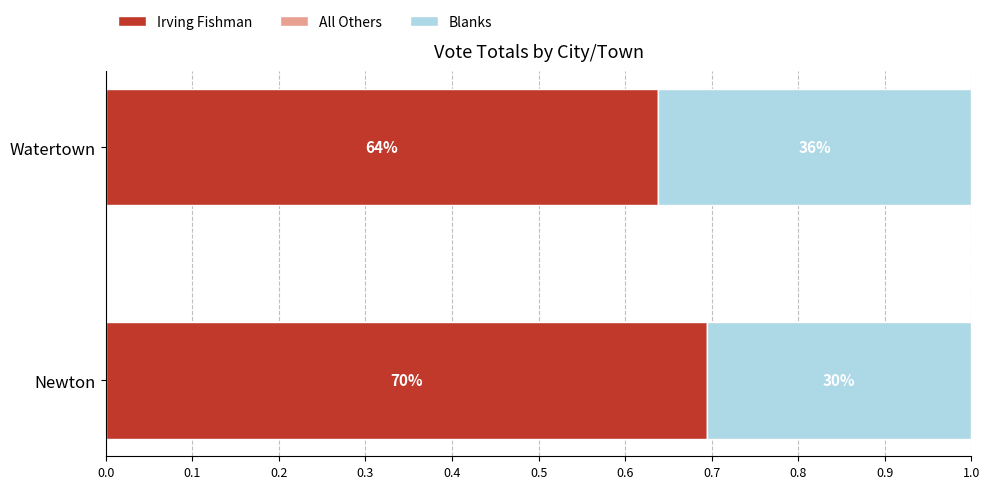

Which series has the largest total across all categories?

Irving Fishman